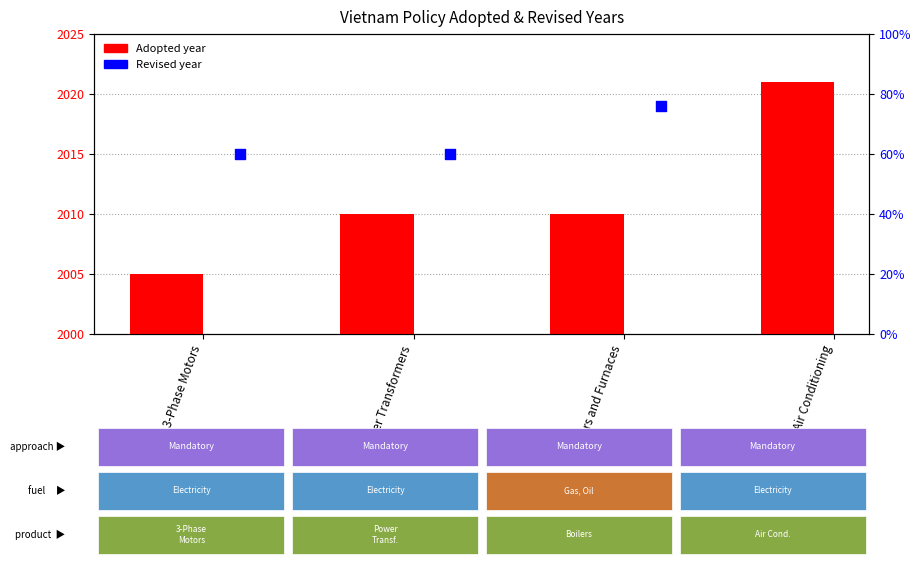

Is the value of Adopted (offset from 2000) at 3-Phase Motors greater than the value of Revised (offset from 2000) at Air Conditioning?

No